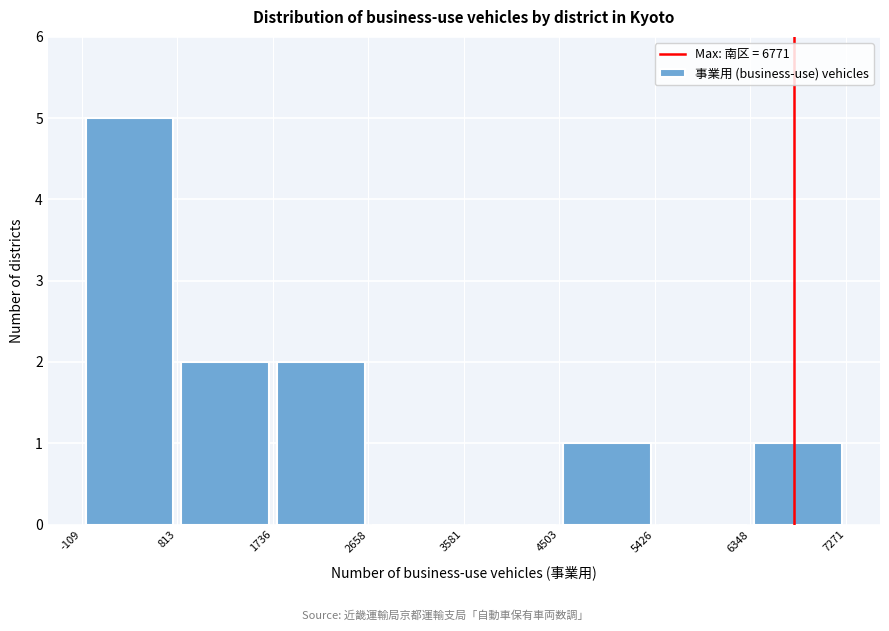

Reading left to right, transcribe this chart: for each bar, give the range it covers on the x-axis and its height. The values are not printed on the chart, so give them approximately, as read against the axis.

-109 to 813: 5
813 to 1736: 2
1736 to 2658: 2
2658 to 3581: 0
3581 to 4503: 0
4503 to 5426: 1
5426 to 6348: 0
6348 to 7271: 1